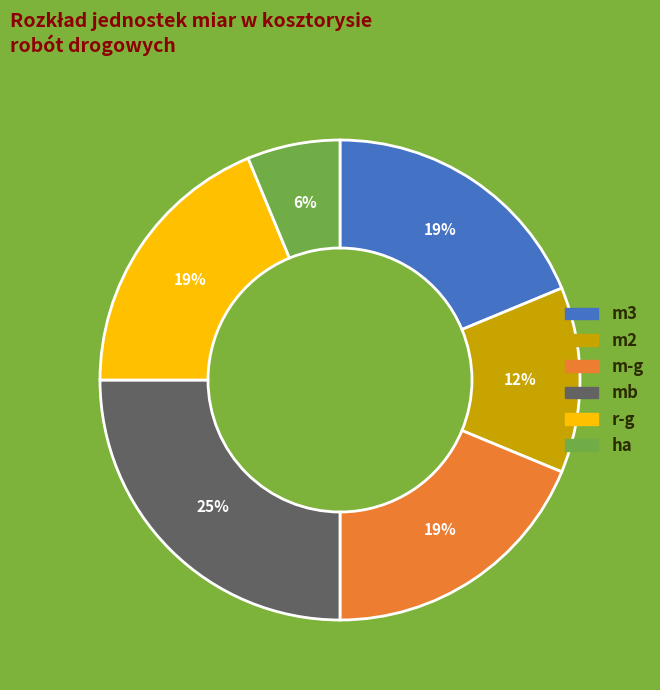

Is the sum of m-g and mb greater than half?

No